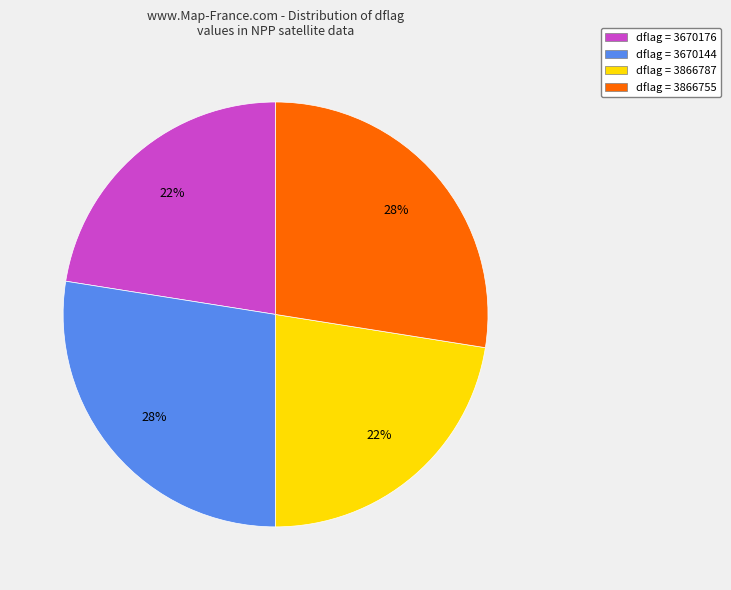

Combined, do dflag = 3670176 and dflag = 3866787 account for over 50%?

No